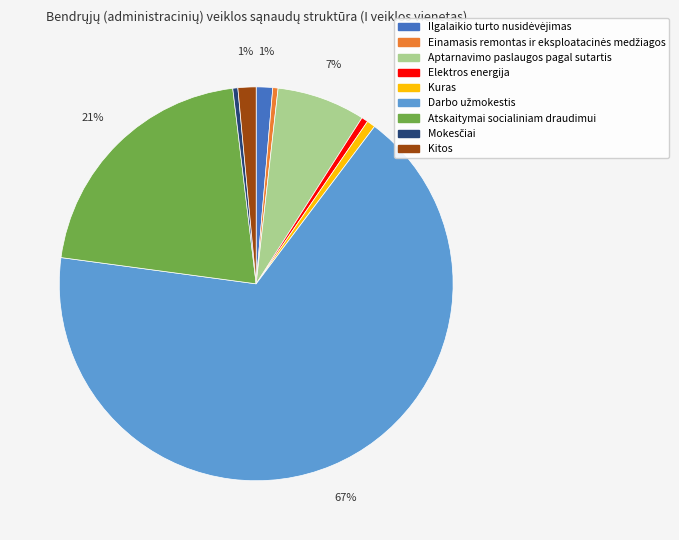

Is it true that Kuras is 11% of the pie?

False